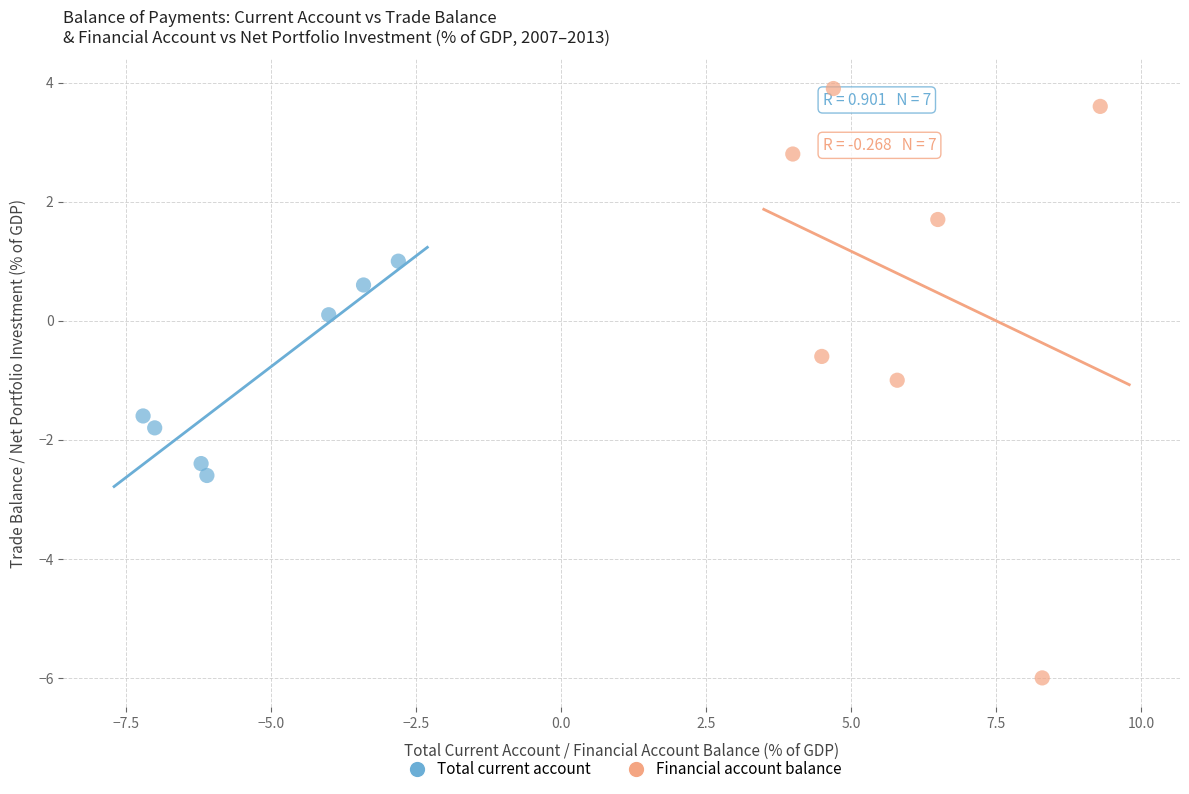

Which series has the largest Y range (max minus min)?

Financial account balance